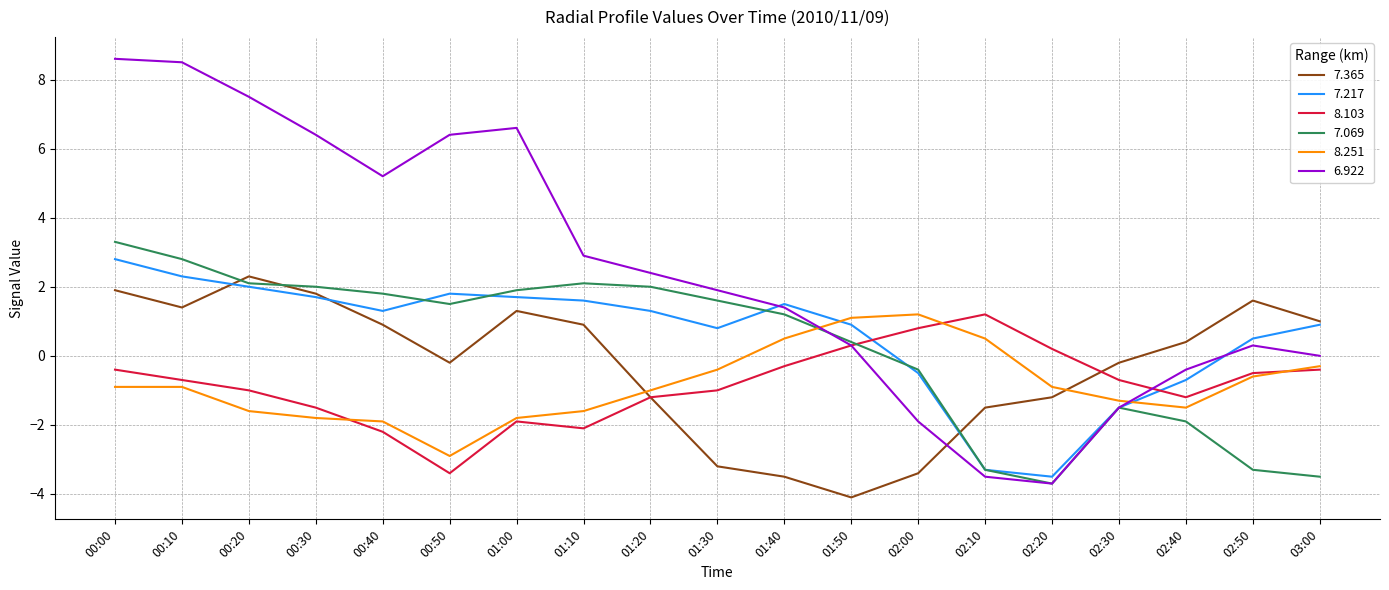

What are all the series names shown in the legend?

7.365, 7.217, 8.103, 7.069, 8.251, 6.922